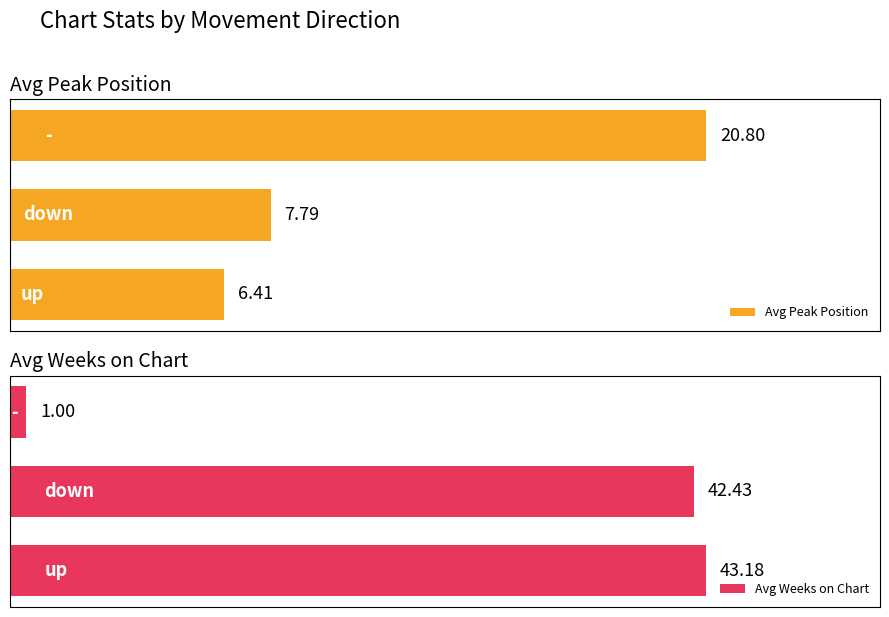

How many bars are there in total?

6